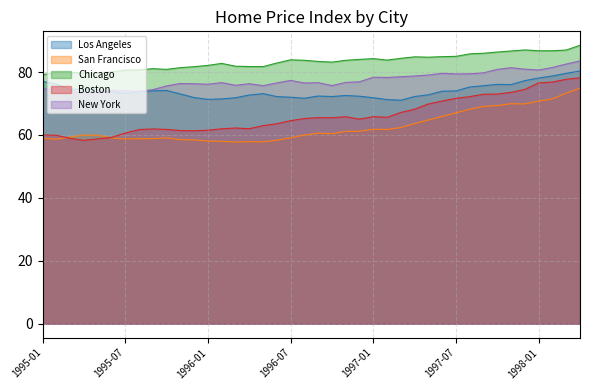

What is the maximum value for New York?

83.5